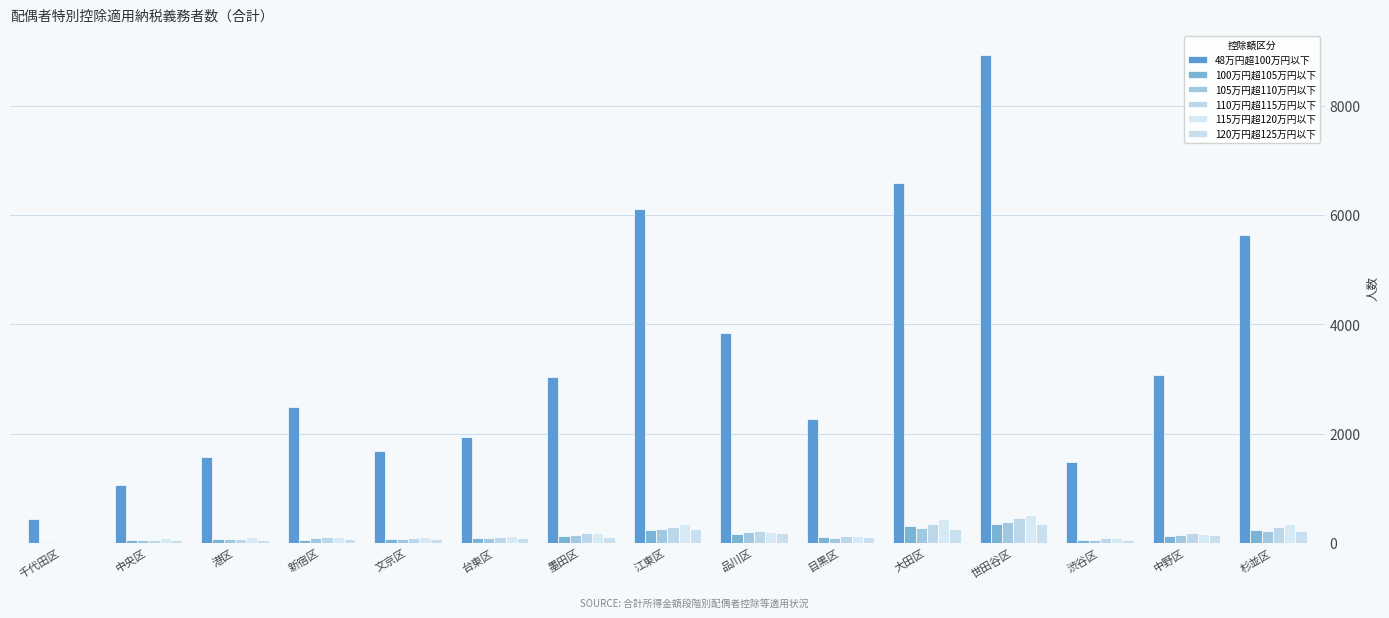

Is it true that 48万円超100万円以下 equals 2491 at 新宿区?

True